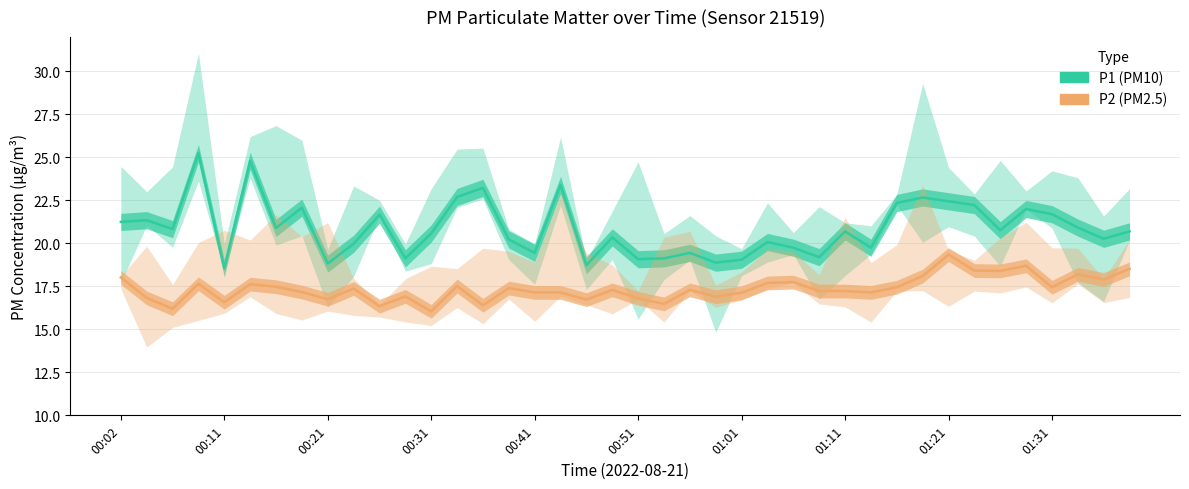

How many interior local peaks does the P1 (PM10) series have?

13